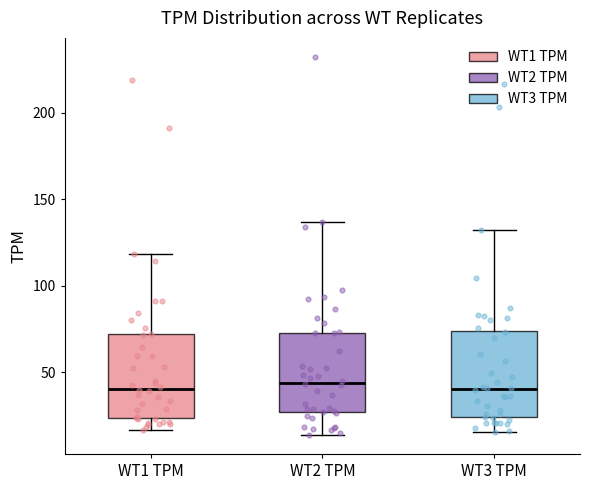

Where does the median line of the box for WT2 TPM sit on the y-axis? The values are not printed on the chart, so give them approximately, as read against the axis.

45